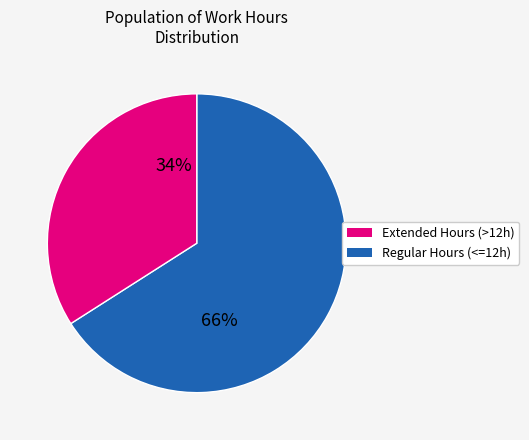

To the nearest percent, what is the difference between the largest and smallest slice percentages?

32%